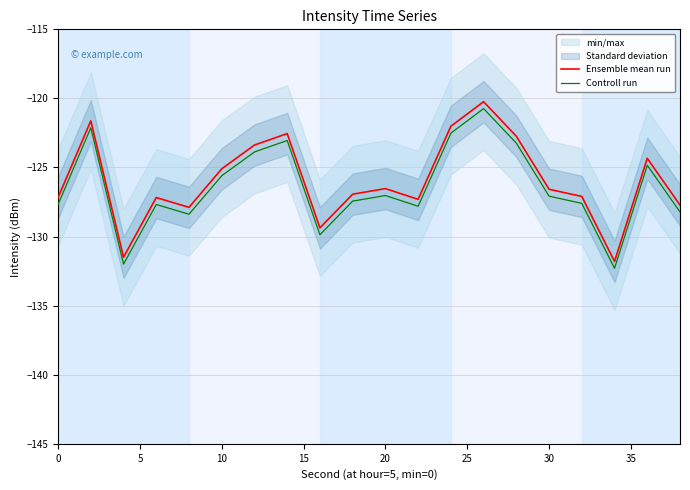

What is the lowest value of the Controll run series?

-132.3